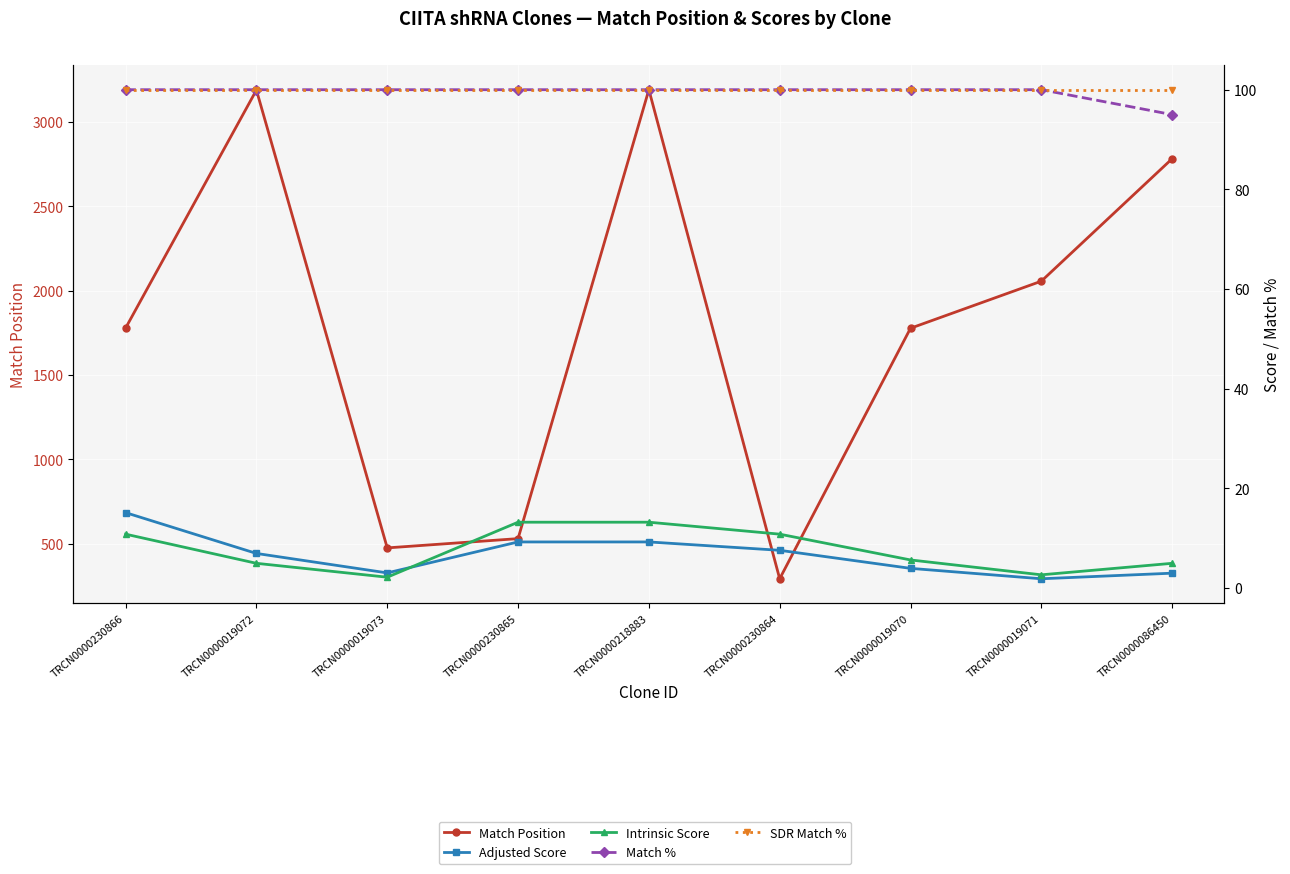

How many data points in Intrinsic Score are less than 5?

4